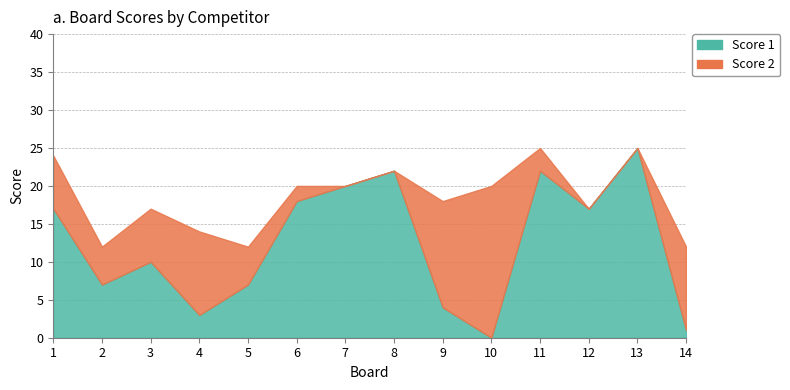

True or false: Score 2 and Score 1 intersect in this chart.

True